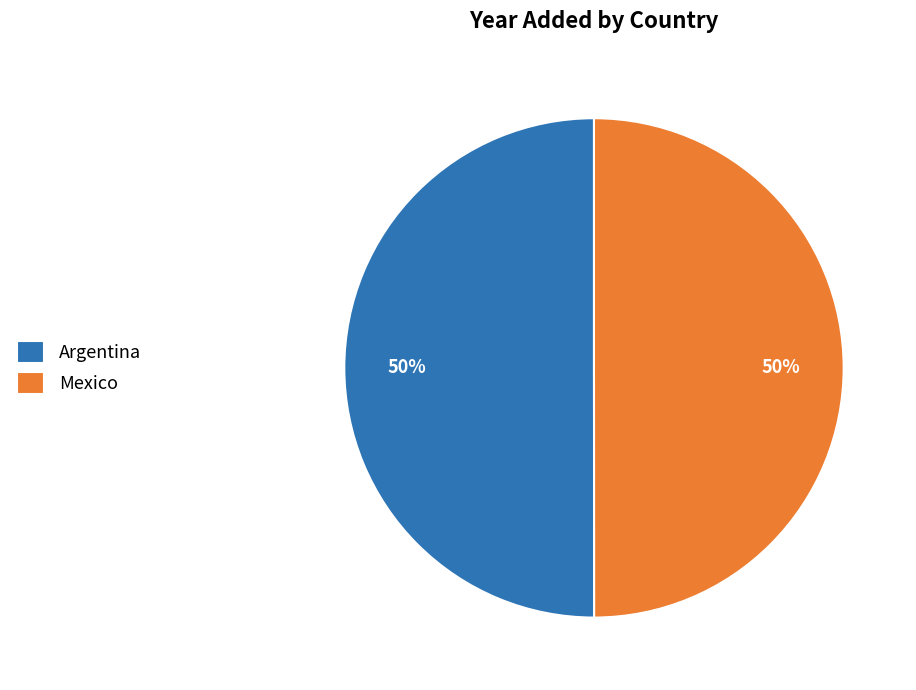

What is the ratio of the value at Mexico to the value at Argentina?

1.0